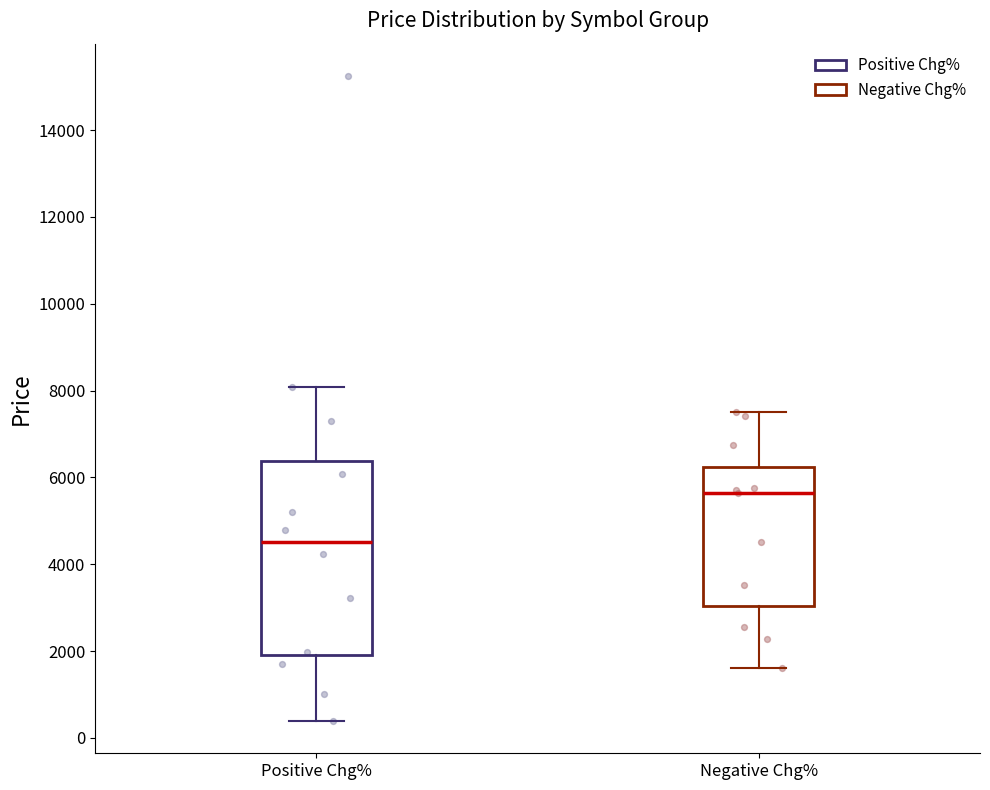

Reading left to right, transcribe this box plot: for each box, give where its median line is, the range the box spans, and where its two whiskers end, as read against the y-axis. The values are not printed on the chart, so give them approximately, as read against the axis.

Positive Chg%: median 4600, box 2000 to 6400, whiskers 400 to 8000
Negative Chg%: median 5600, box 3000 to 6200, whiskers 1600 to 7600